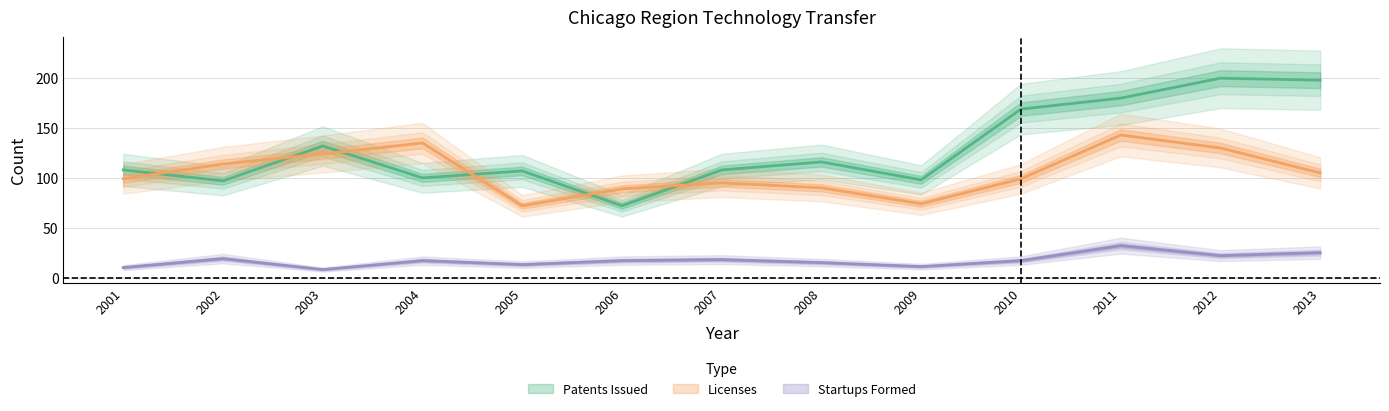

Is this an area chart (filled region under the line)?

No